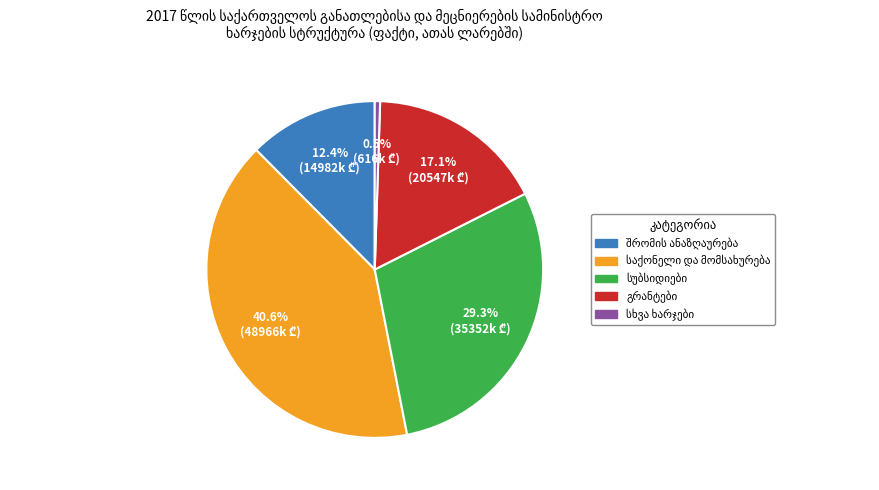

Is there any slice that represents more than half of the pie?

No